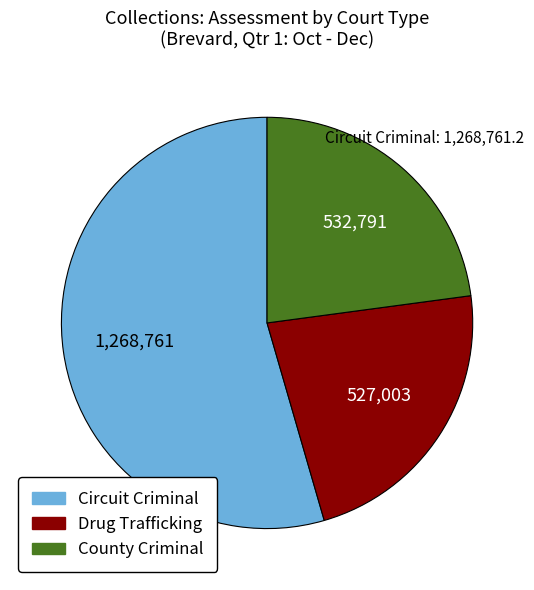

Which category has the biggest portion of the pie?

Circuit Criminal